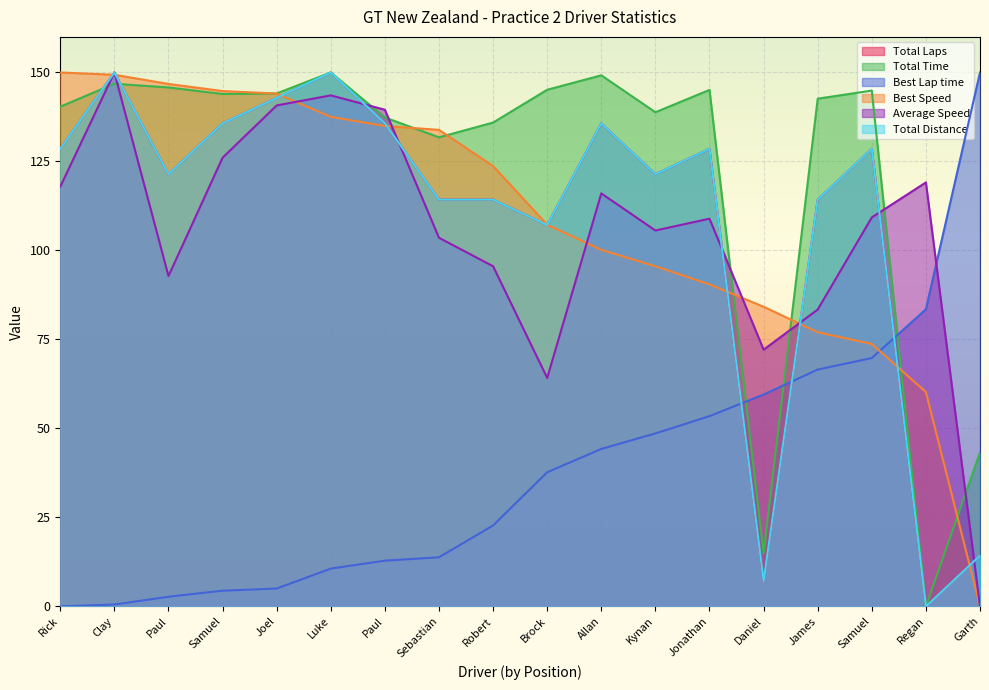

Does the chart display data point markers on the line(s)?

No